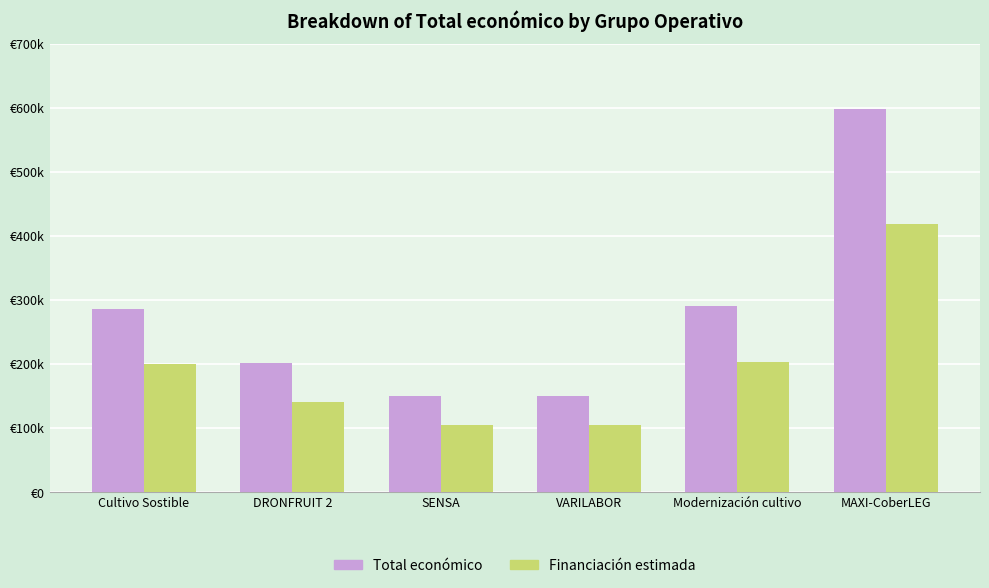

Which series has the widest spread of values?

Total económico